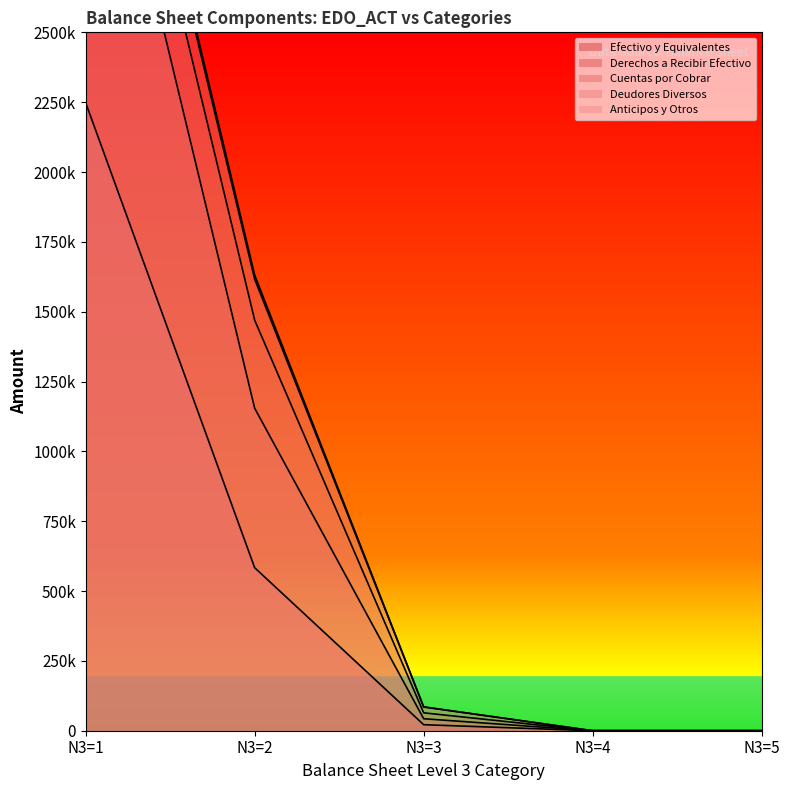

True or false: Efectivo y Equivalentes and Derechos a Recibir Efectivo cross at least once.

False